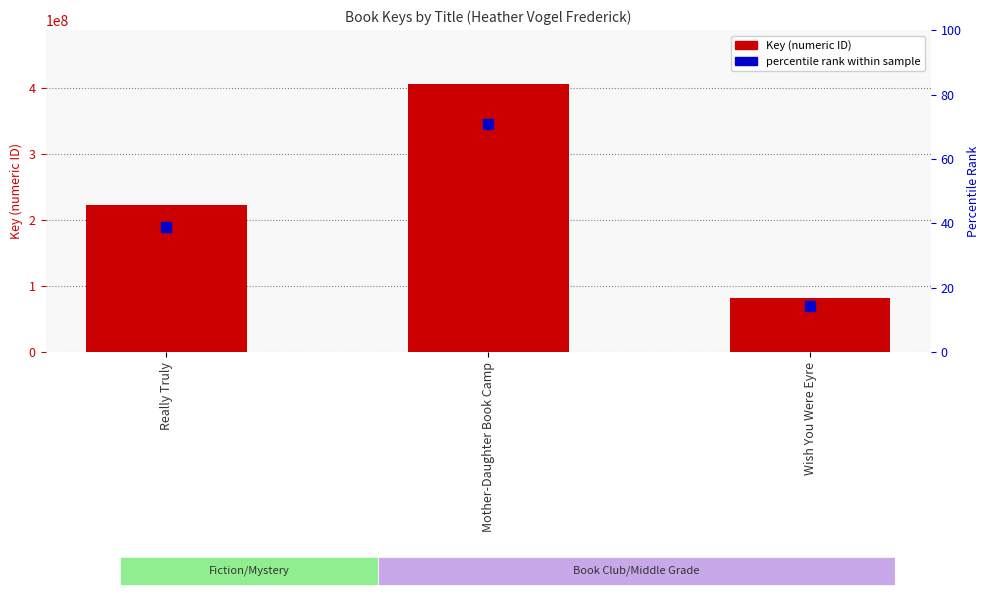

How many data points does each series have?

3